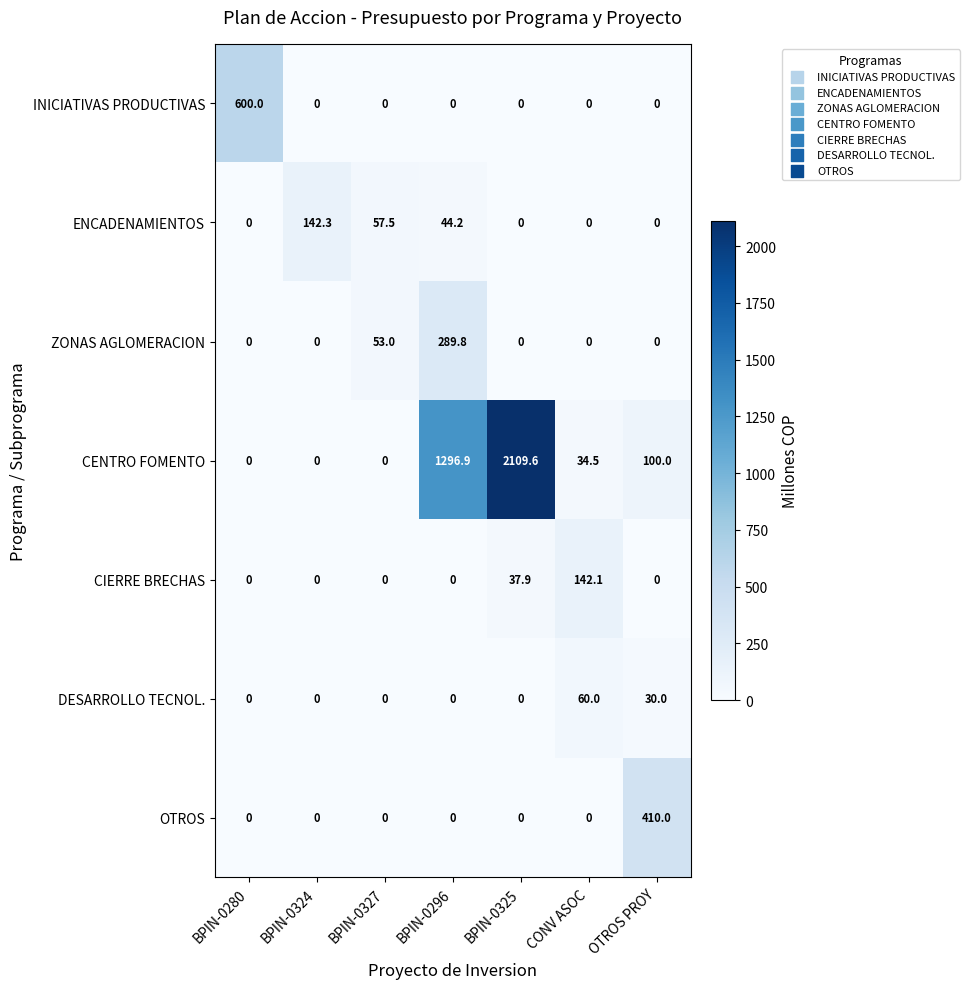

Is it true that ZONAS AGLOMERACION equals -158.0 at OTROS PROY?

False